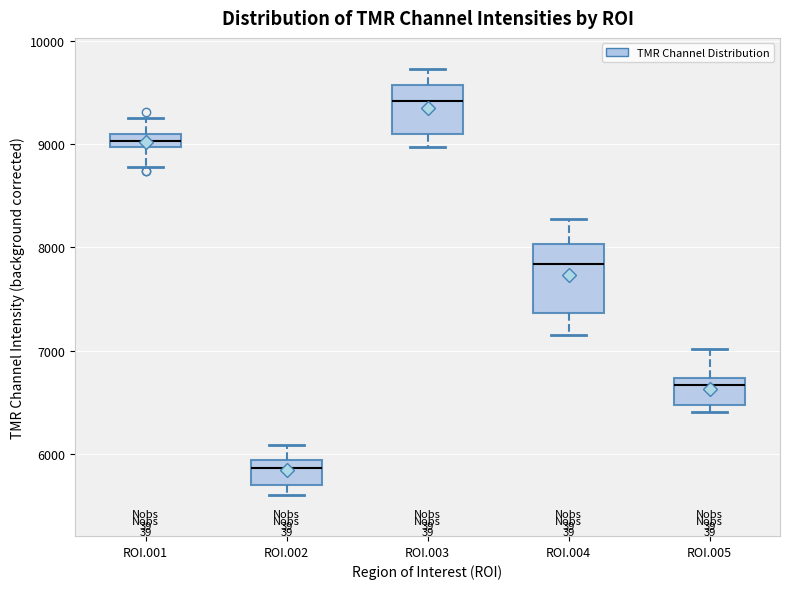

Which box's median line is the lowest?

ROI.002